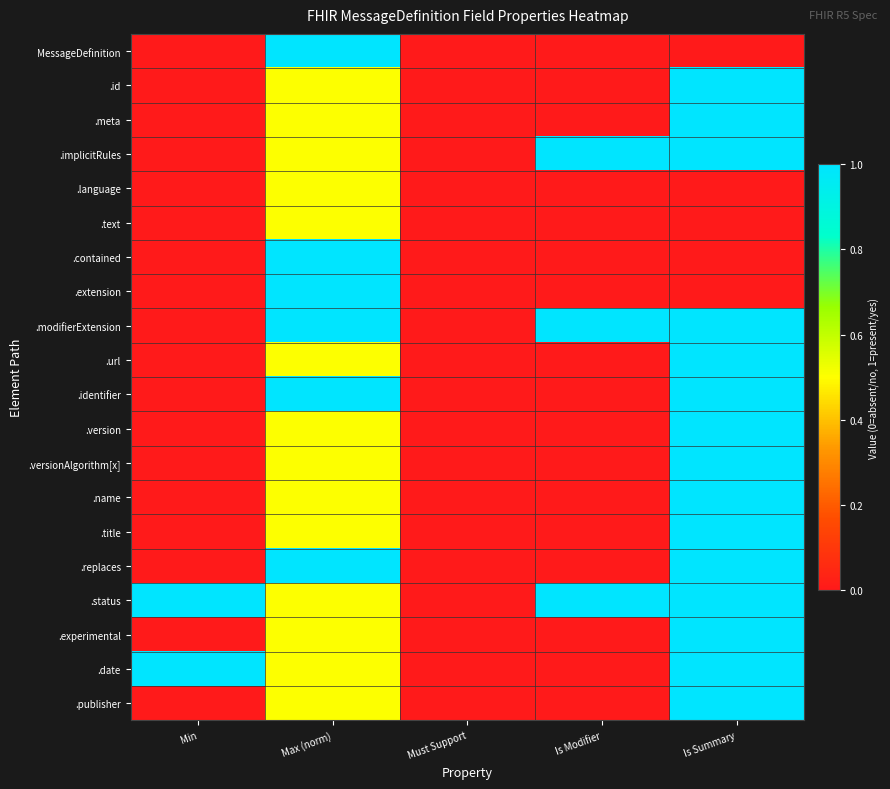

How many categories are shown in the chart?

5